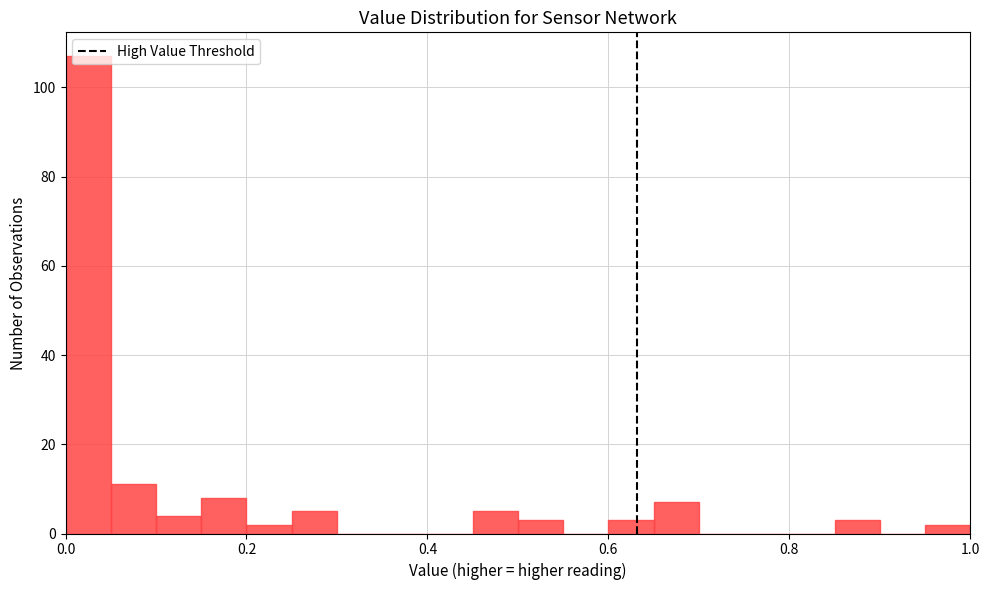

Read against the x-axis, roughly where is the centre of the tallest bar?

0.02